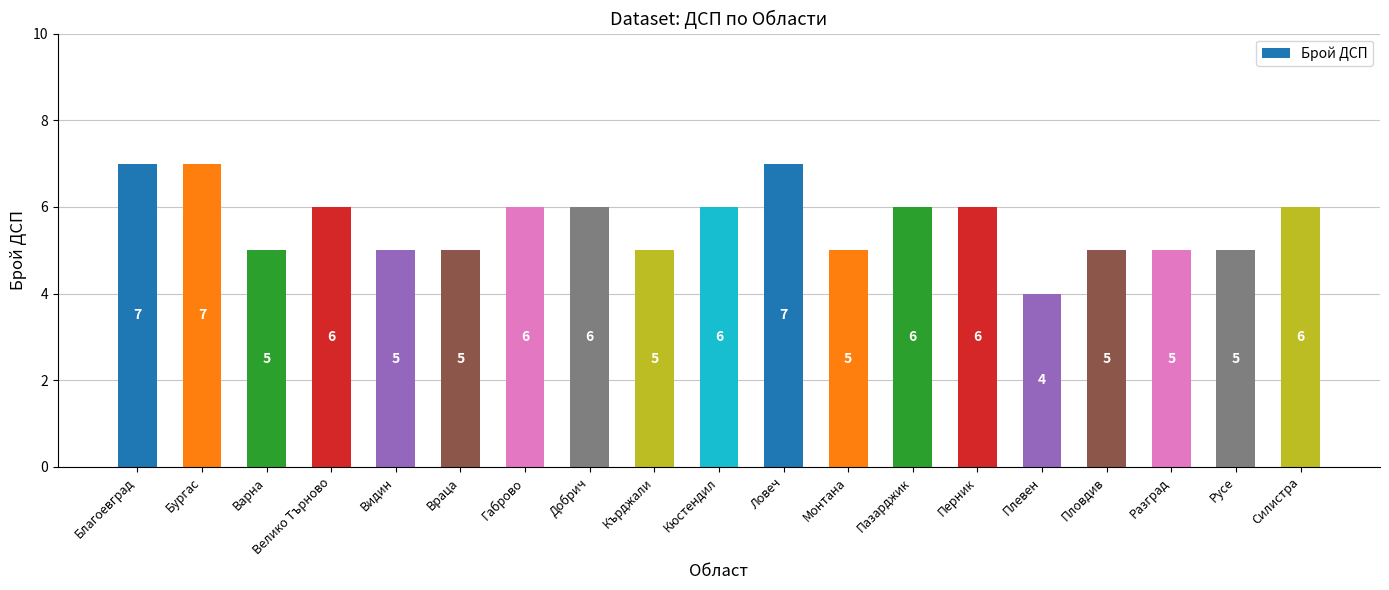

What is the approximate value at Перник?

6